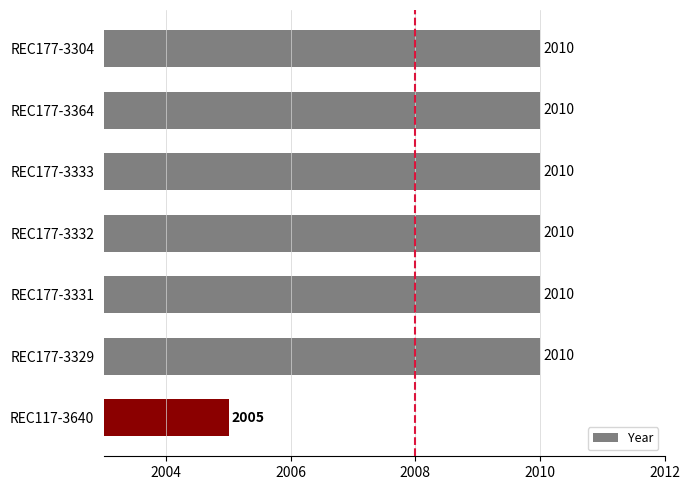

What is the average value?

2009